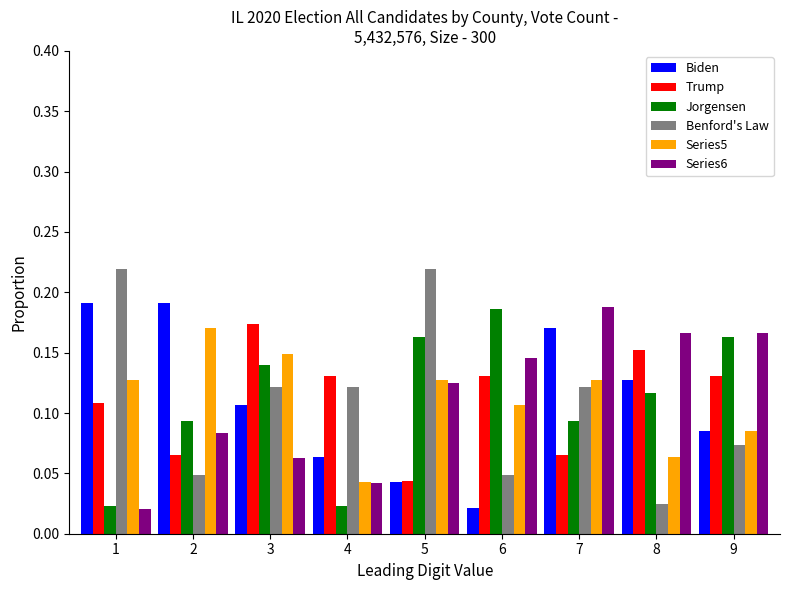

Count the Trump values in the range 0 to 1.

9